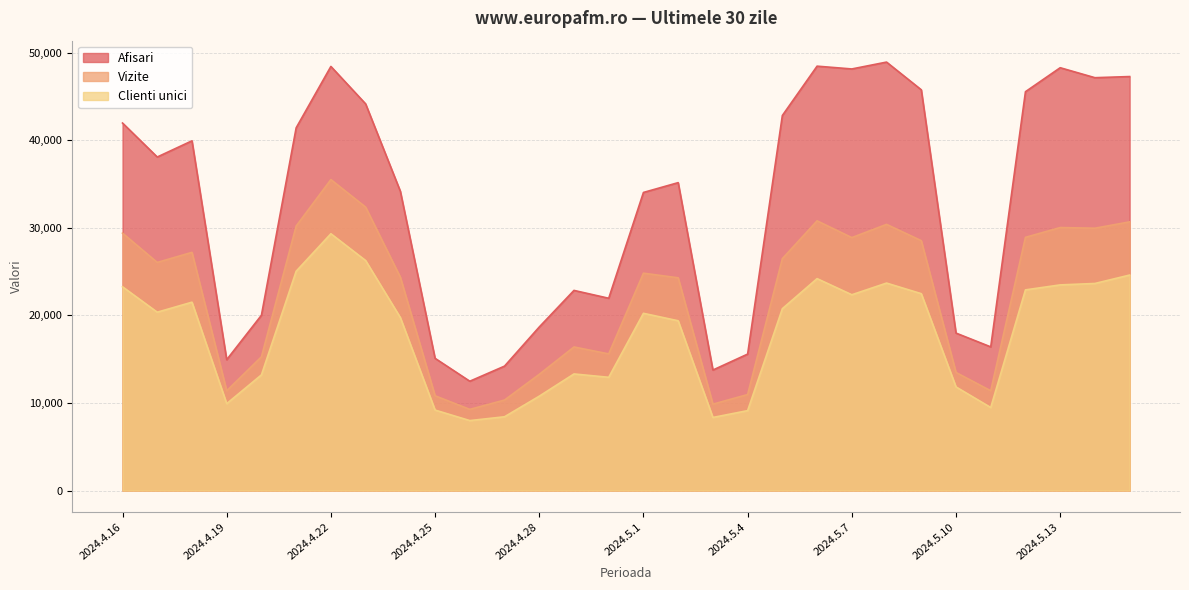

True or false: Clienti unici and Vizite intersect in this chart.

False